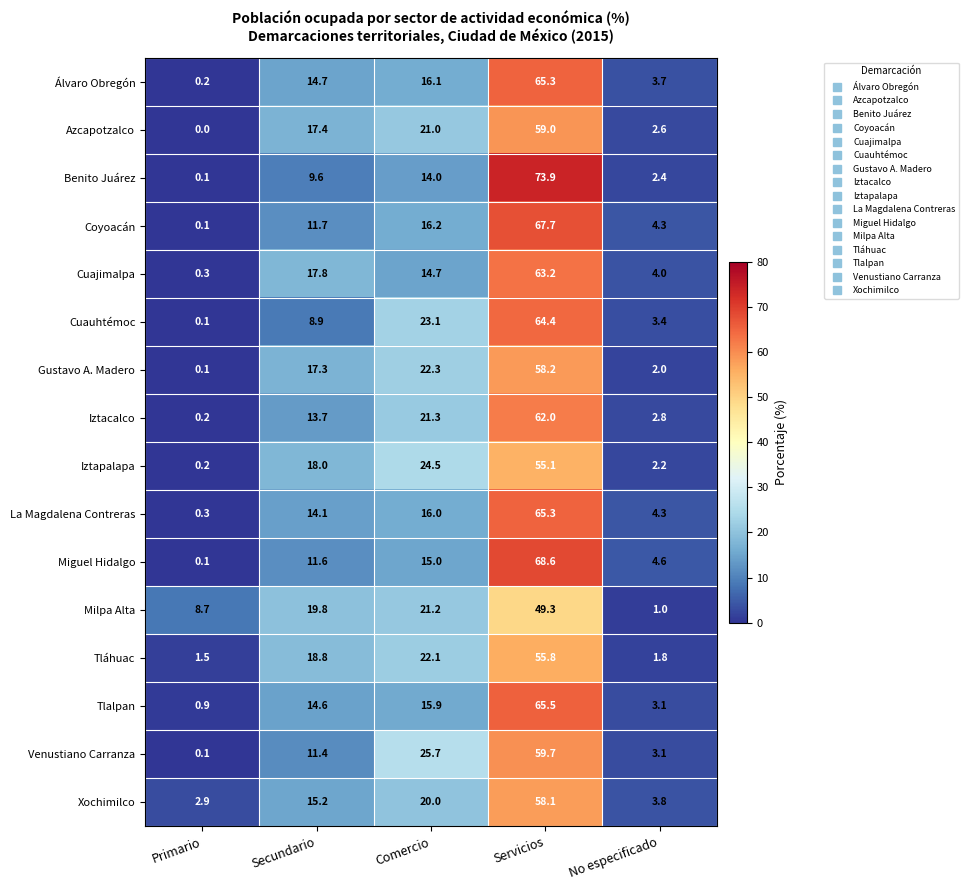

Which series changed the most between Secundario and Servicios?

Benito Juárez